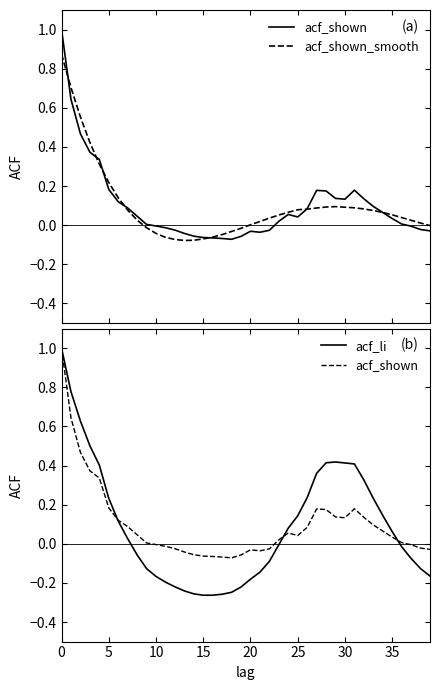

Which series has the widest spread of values?

acf_li